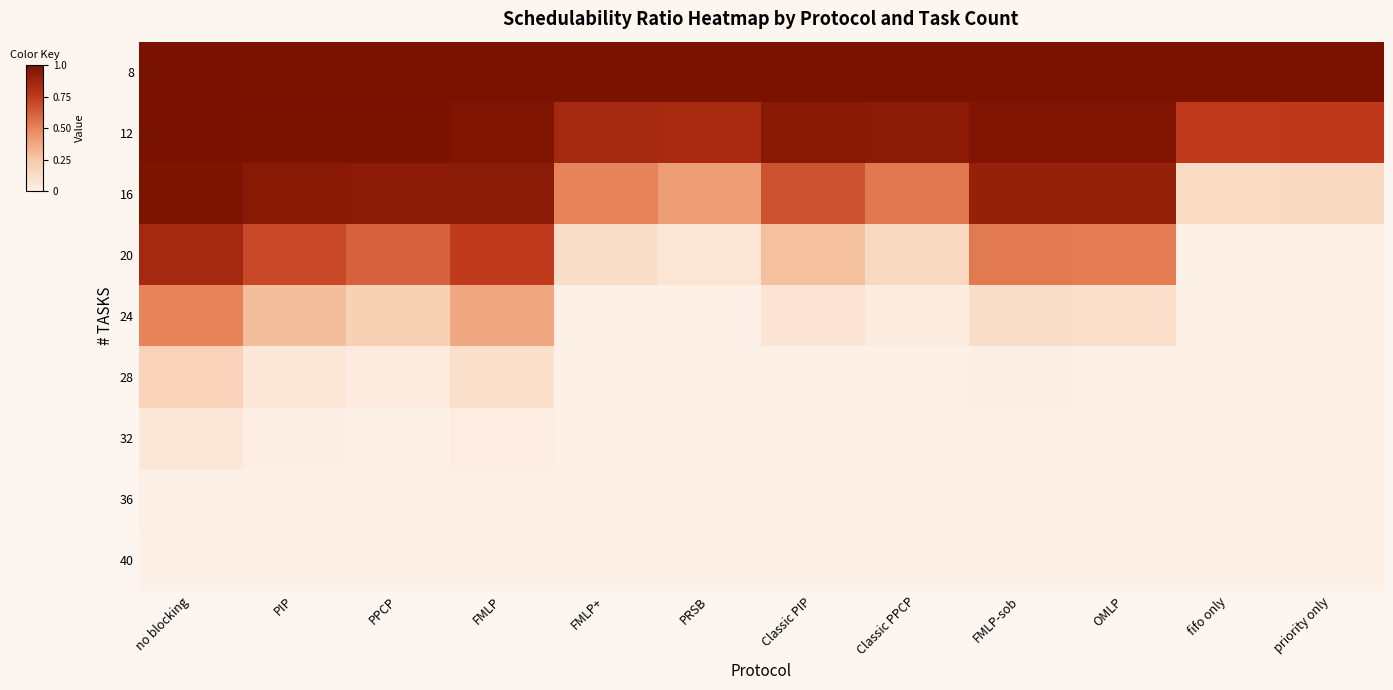

Rank the series by their maximum value, from highest to lowest.

8, 12, 16, 20, 24, 28, 32, 36, 40